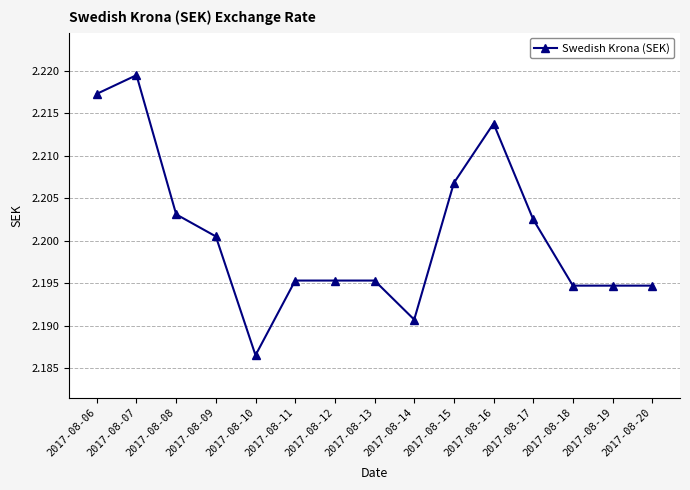

At which category does the chart reach its peak across all series?

2017-08-07